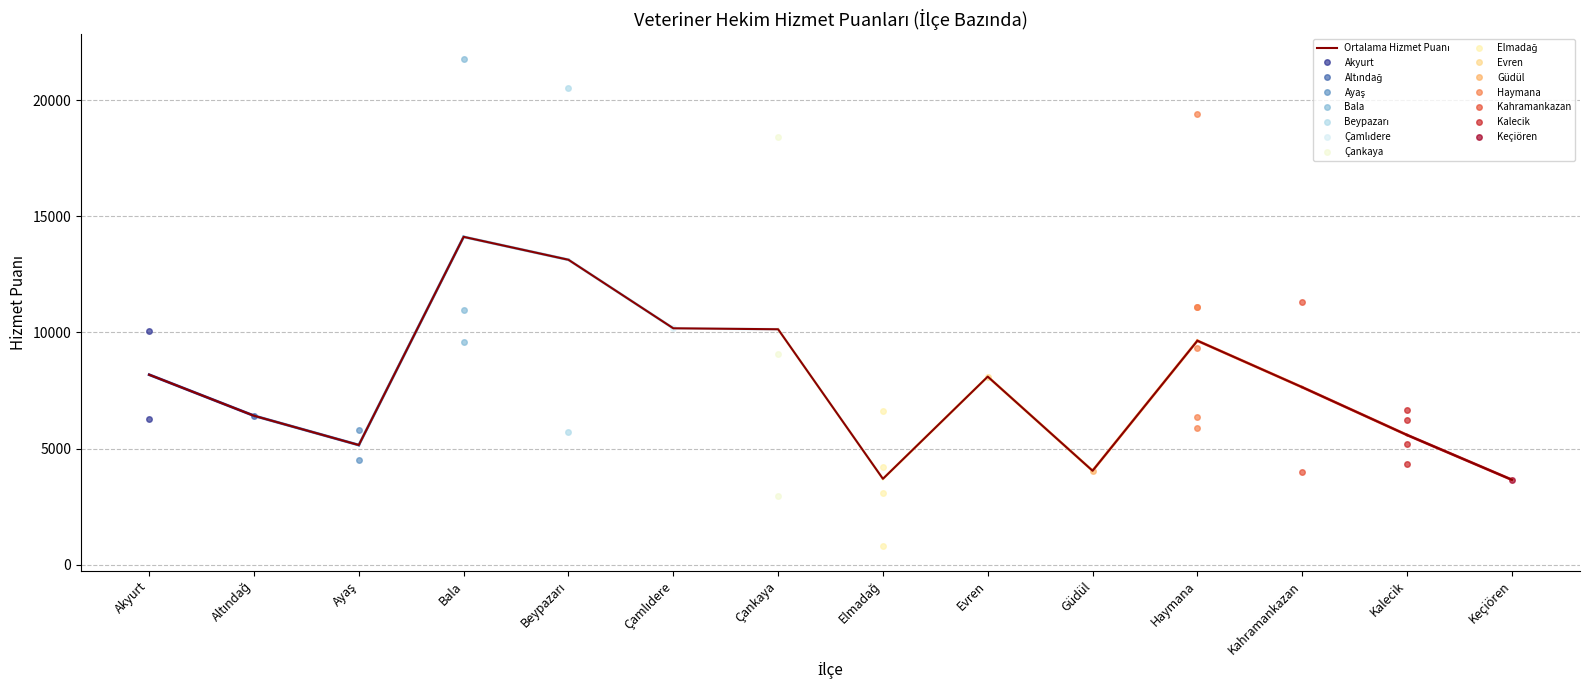

True or false: there are more than 0 points higher than both neighbors.

True